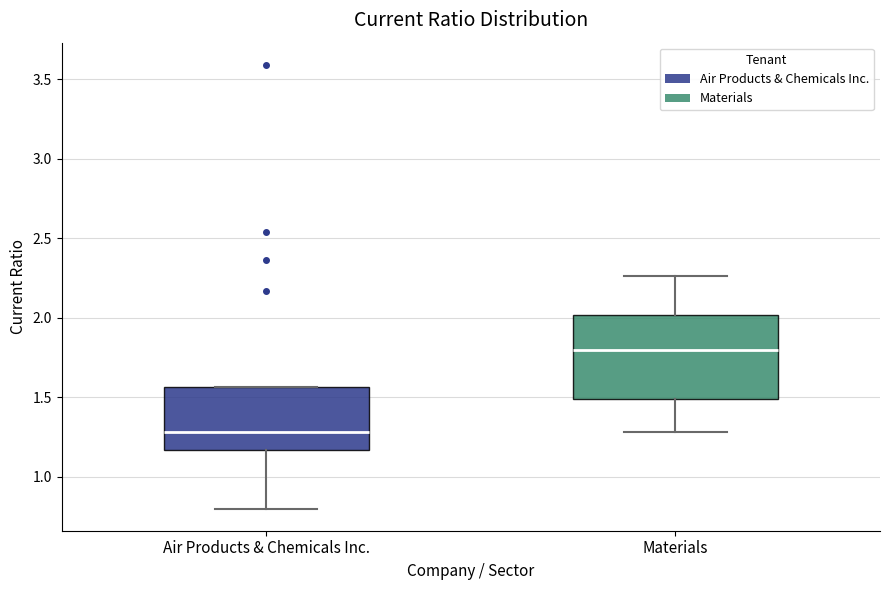

Where does the median line of the box for Air Products & Chemicals Inc. sit on the y-axis? The values are not printed on the chart, so give them approximately, as read against the axis.

1.30